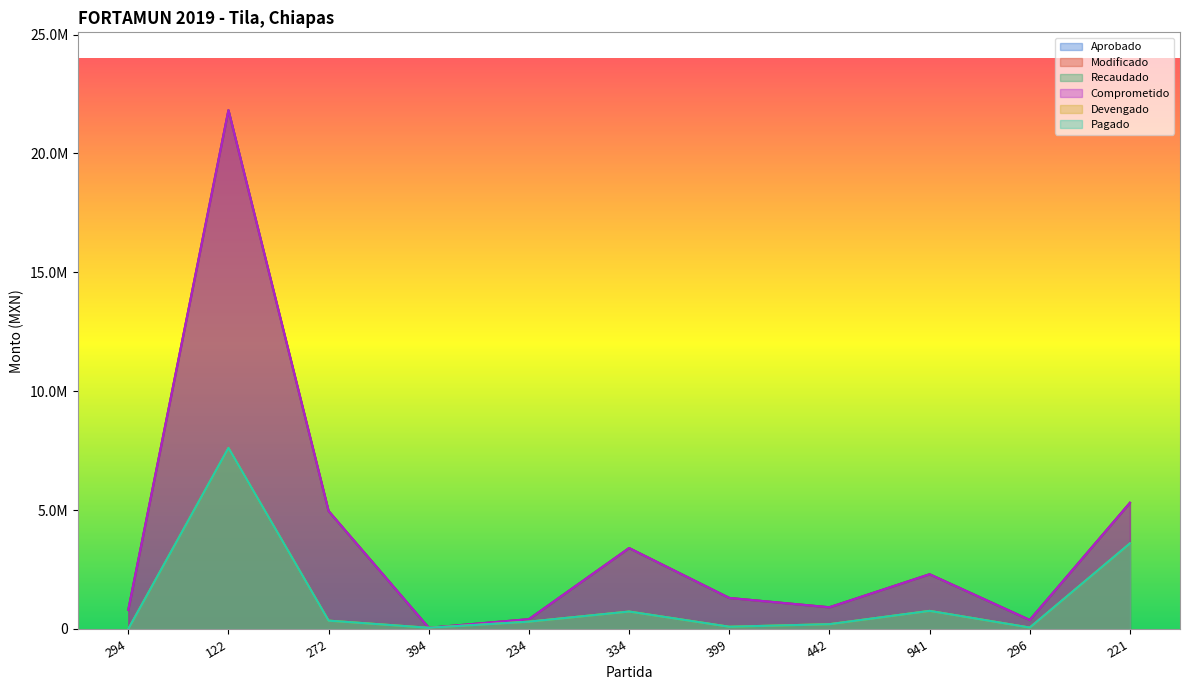

At which label is Recaudado closest to 3808166?

221